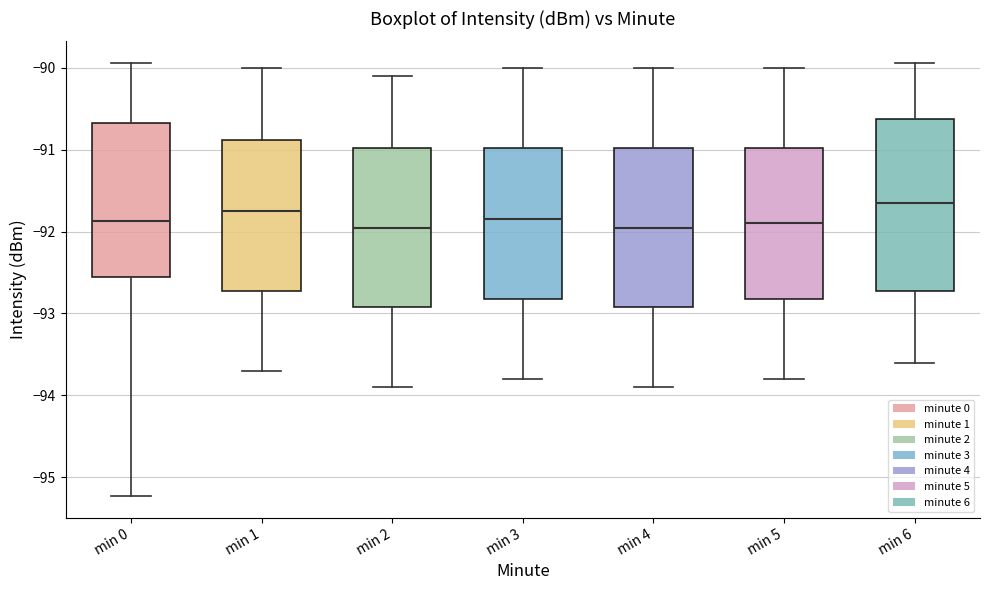

Which box is the tallest, from its lower edge to its upper edge?

min 6